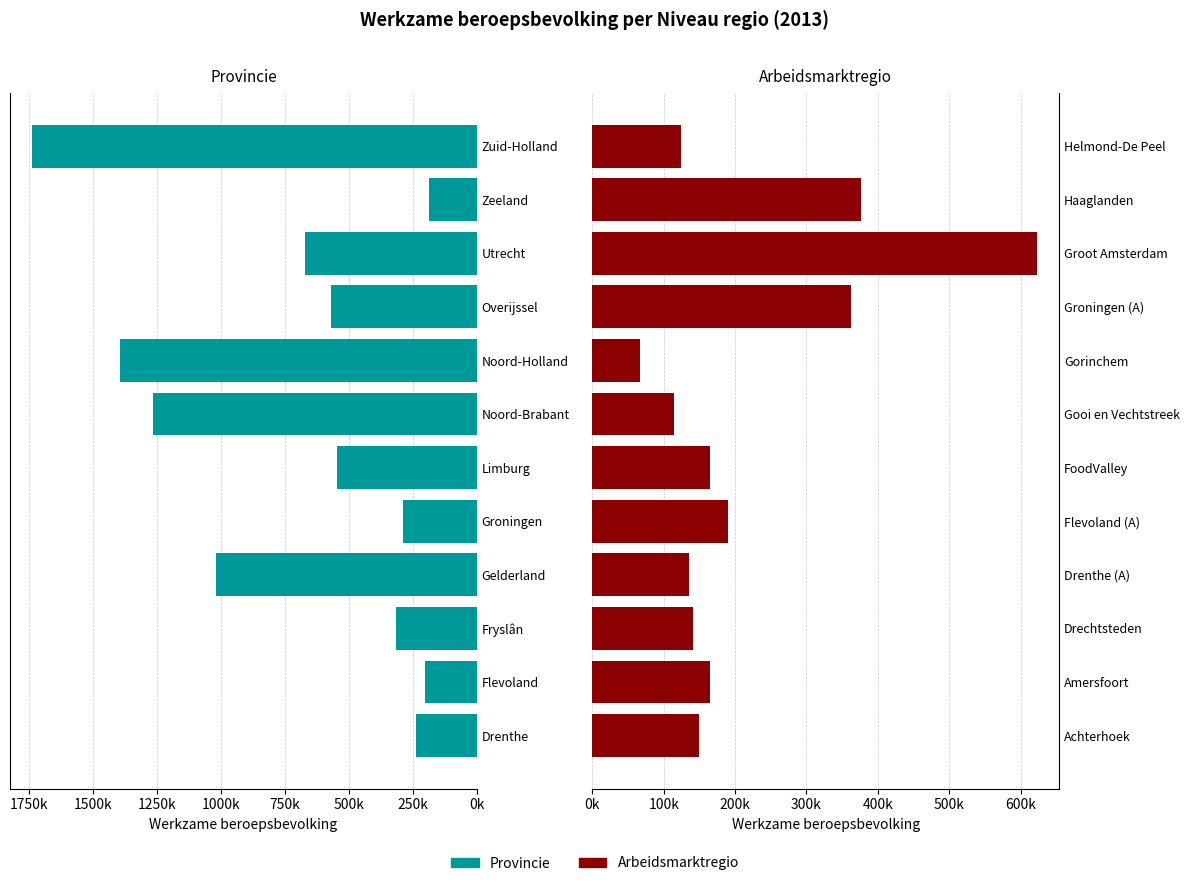

Which series has the largest total across all categories?

Provincie